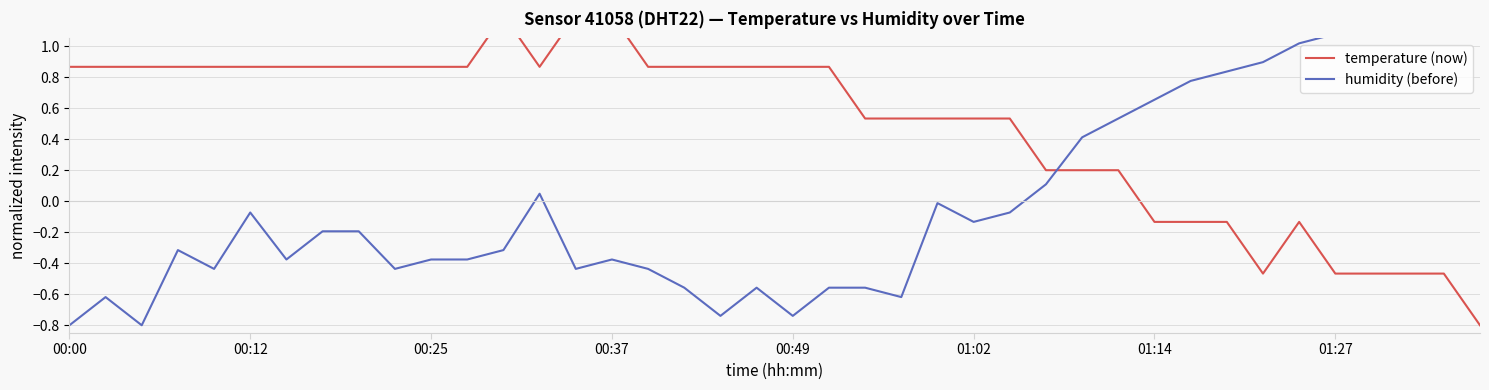

How many data points in temperature (now) are less than 0?

10